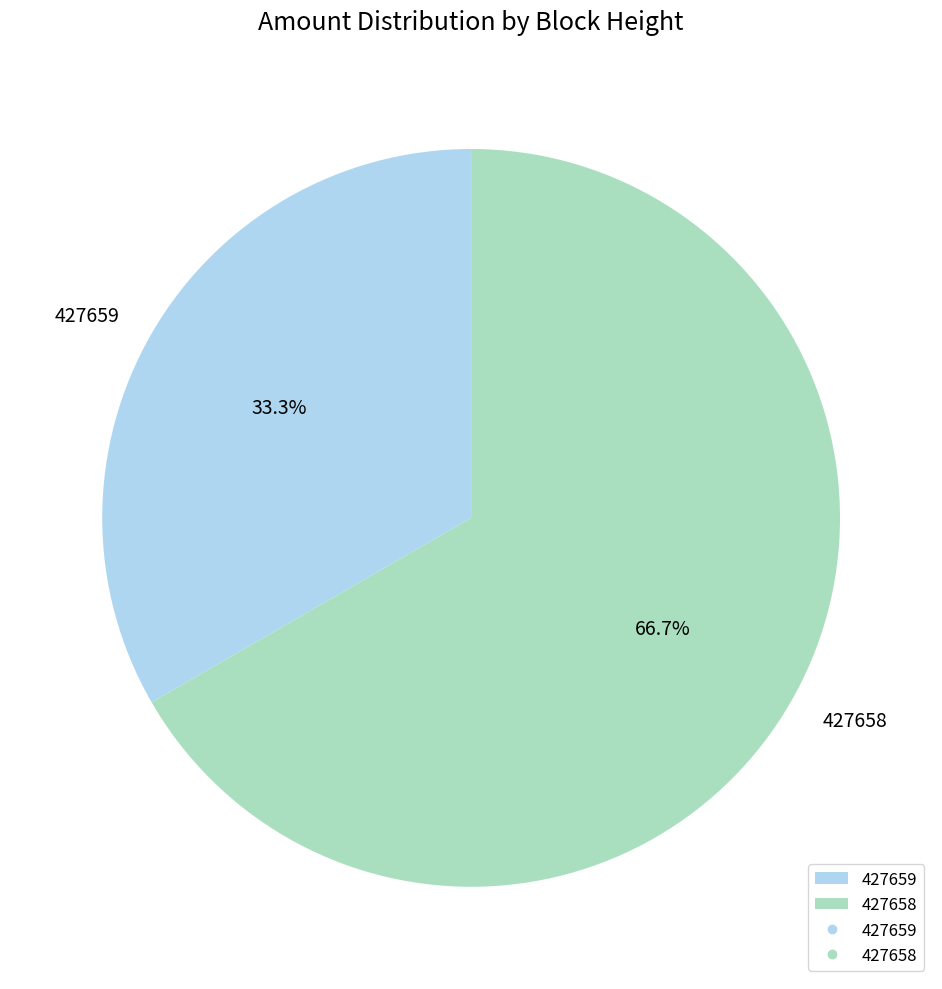

How many slices are in this pie chart?

2